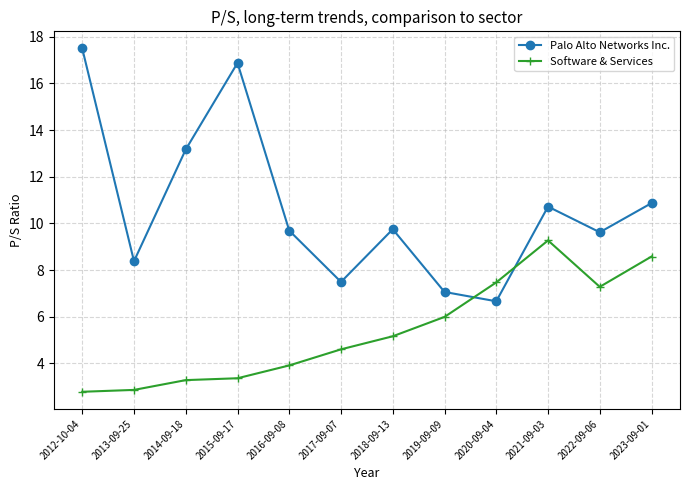

True or false: Palo Alto Networks Inc. has a value of 7.1 at 2019-09-09.

True